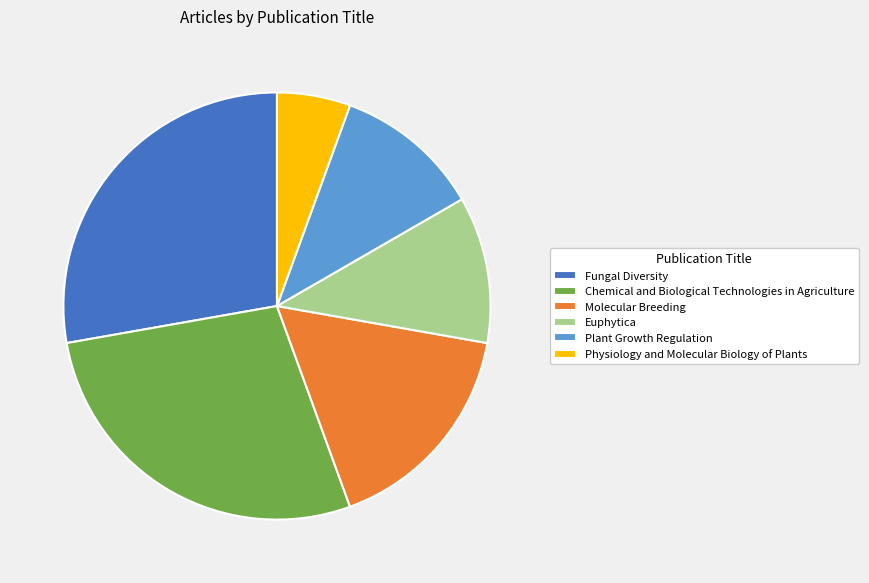

How many segments does this pie chart have?

6